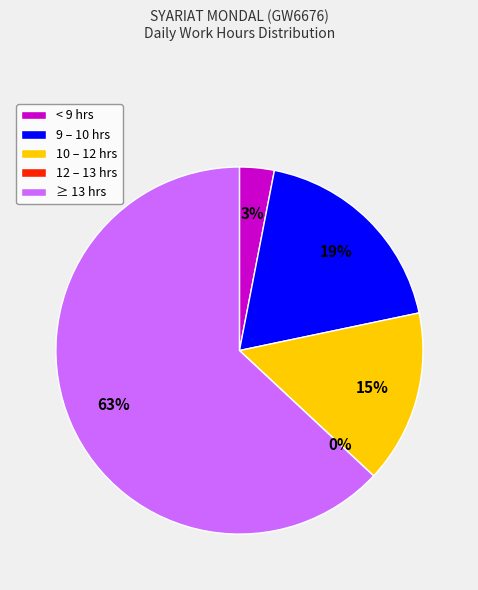

Between 27 and 9, which is larger?

27